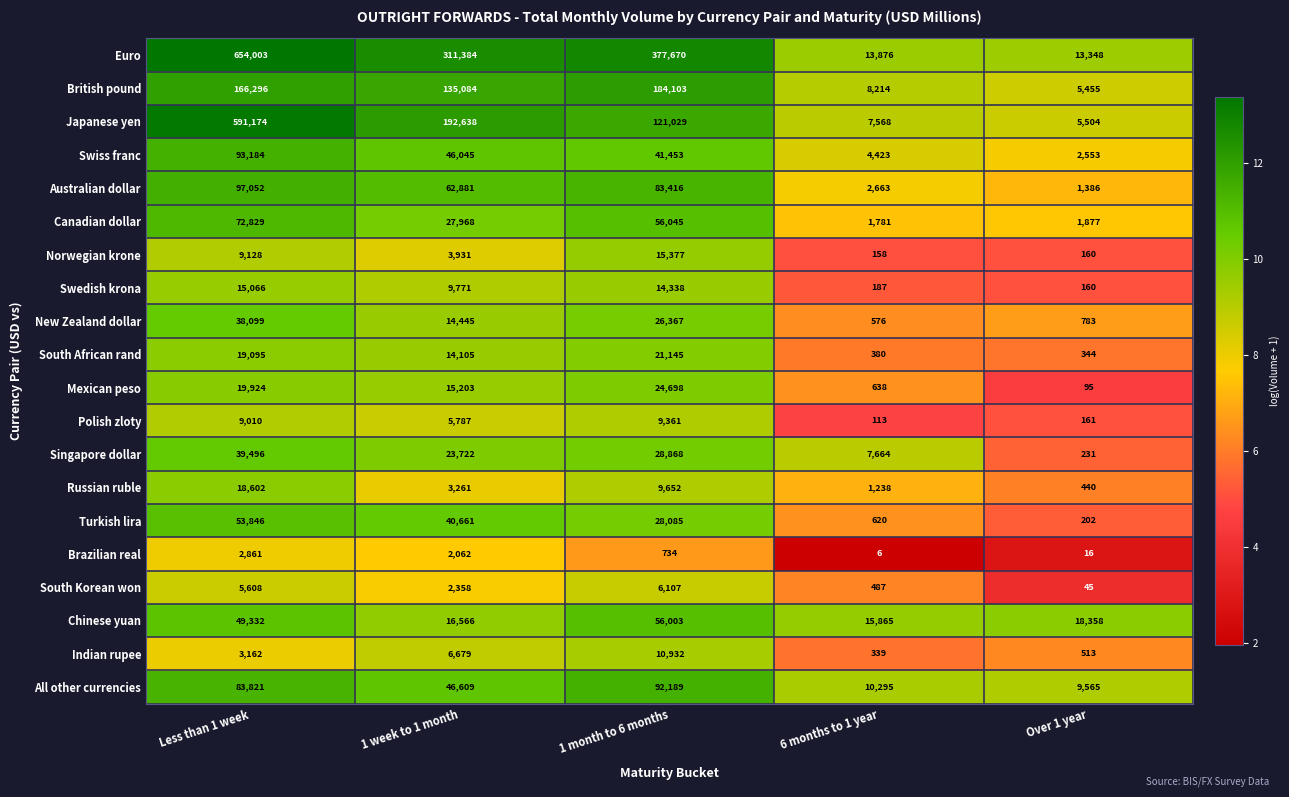

What is the difference between the Norwegian krone values at 6 months to 1 year and Less than 1 week?

8970